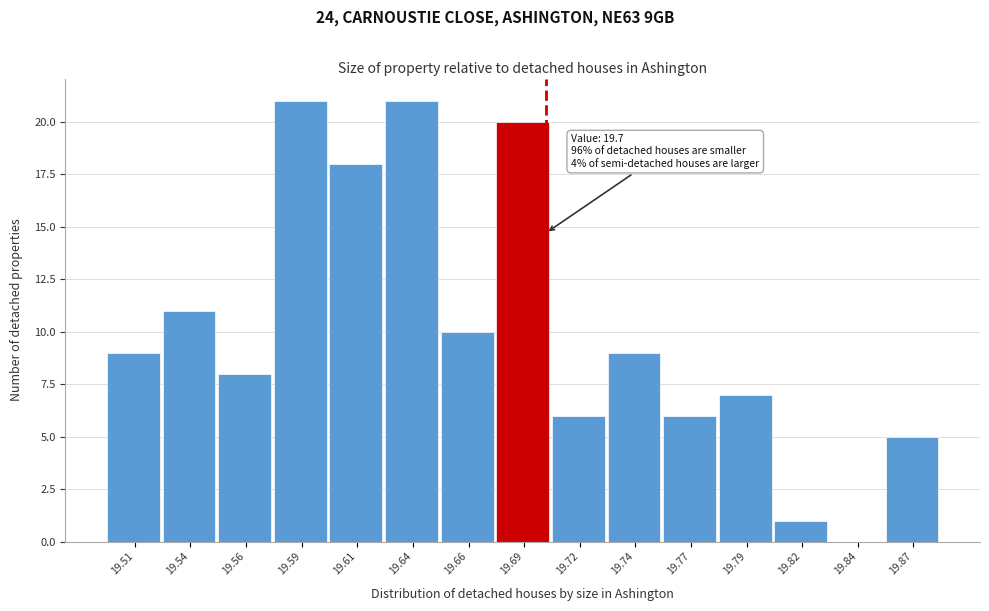

Reading left to right, list all the values displayed in this chart.

19.51=9	19.54=11	19.56=8	19.59=21	19.61=18	19.64=21	19.66=10	19.69=20	19.72=6	19.74=9	19.77=6	19.79=7	19.82=1	19.84=0	19.87=5